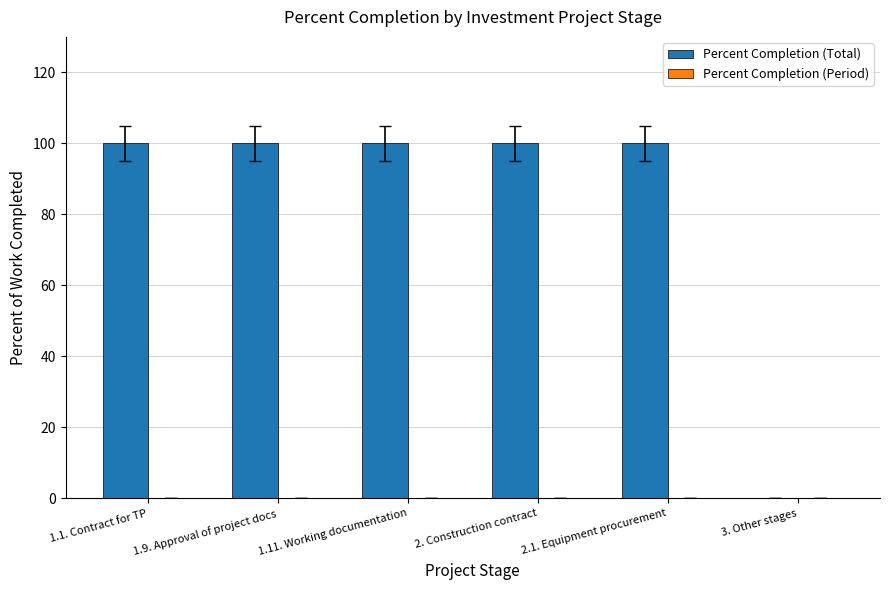

What is the approximate value at 1.9. Approval of project docs?

100